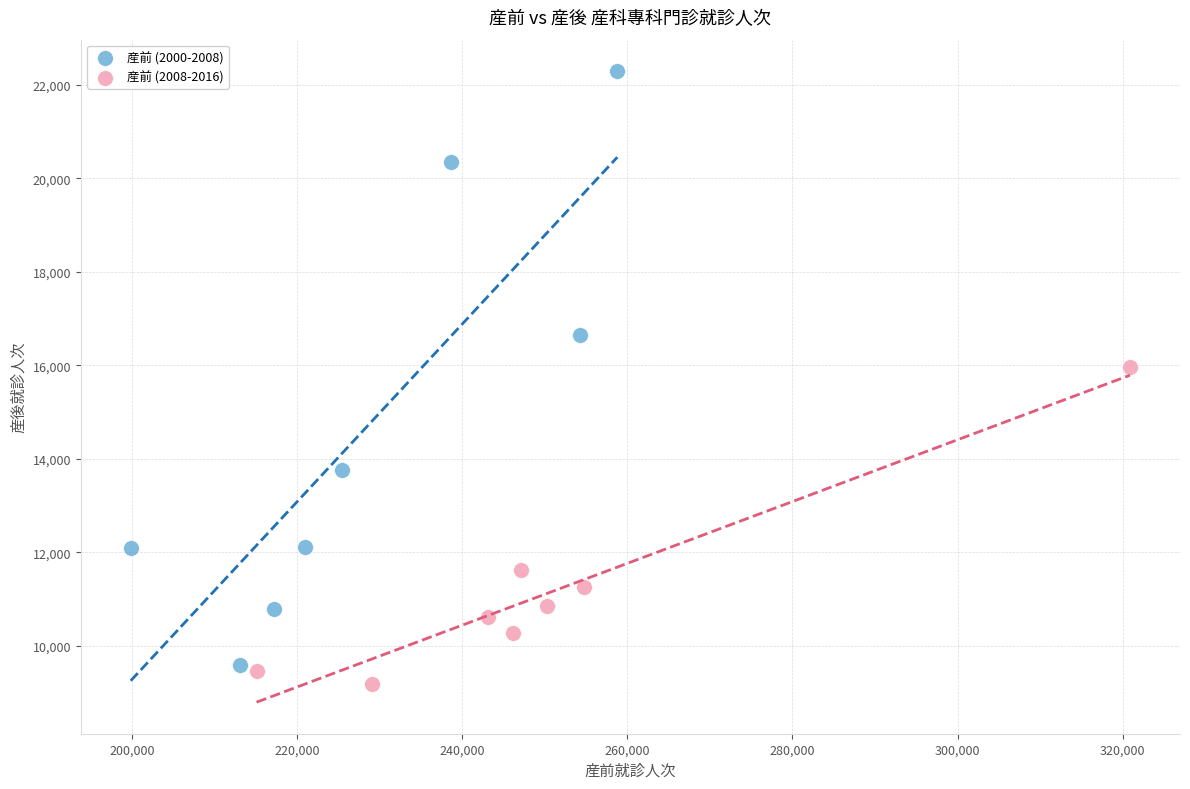

What are all the series names shown in the legend?

産前 (2000-2008), 産前 (2008-2016)